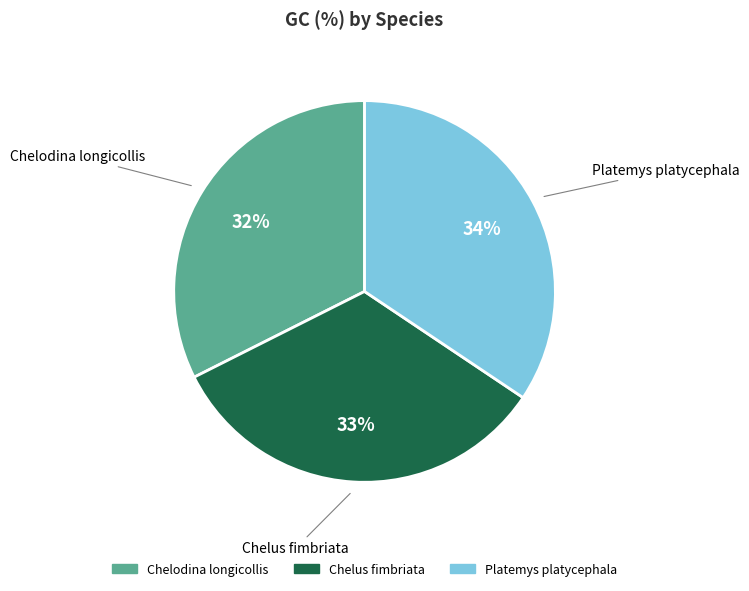

What percentage is the Platemys platycephala slice, to the nearest percent?

34%